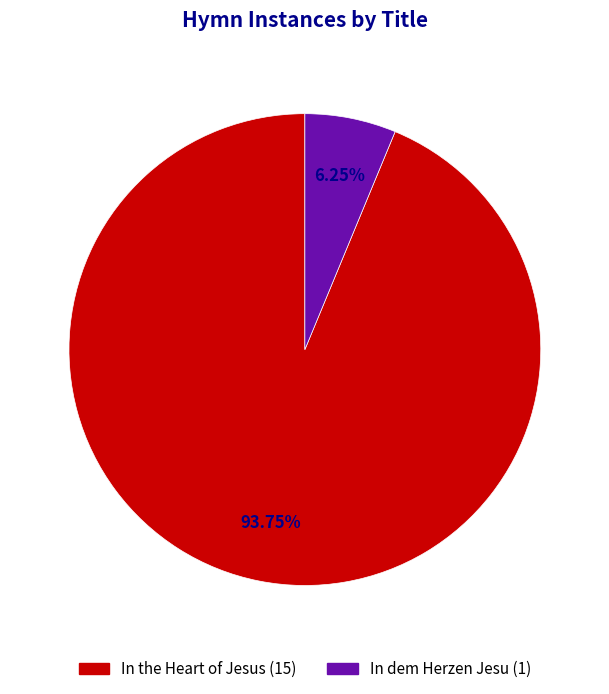

How many segments does this pie chart have?

2